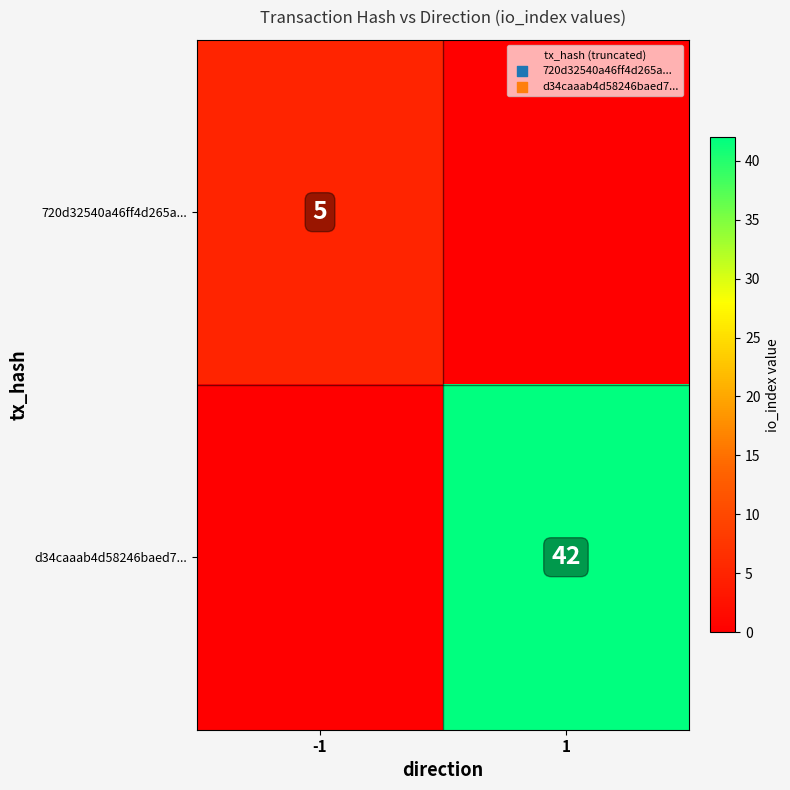

True or false: 720d32540a46ff4d265a... has a value of 2 at -1.

False